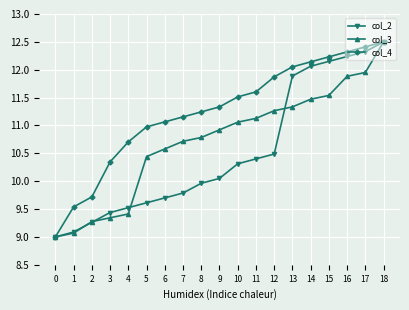

True or false: col_4 has a value of 11.3 at 9.

True